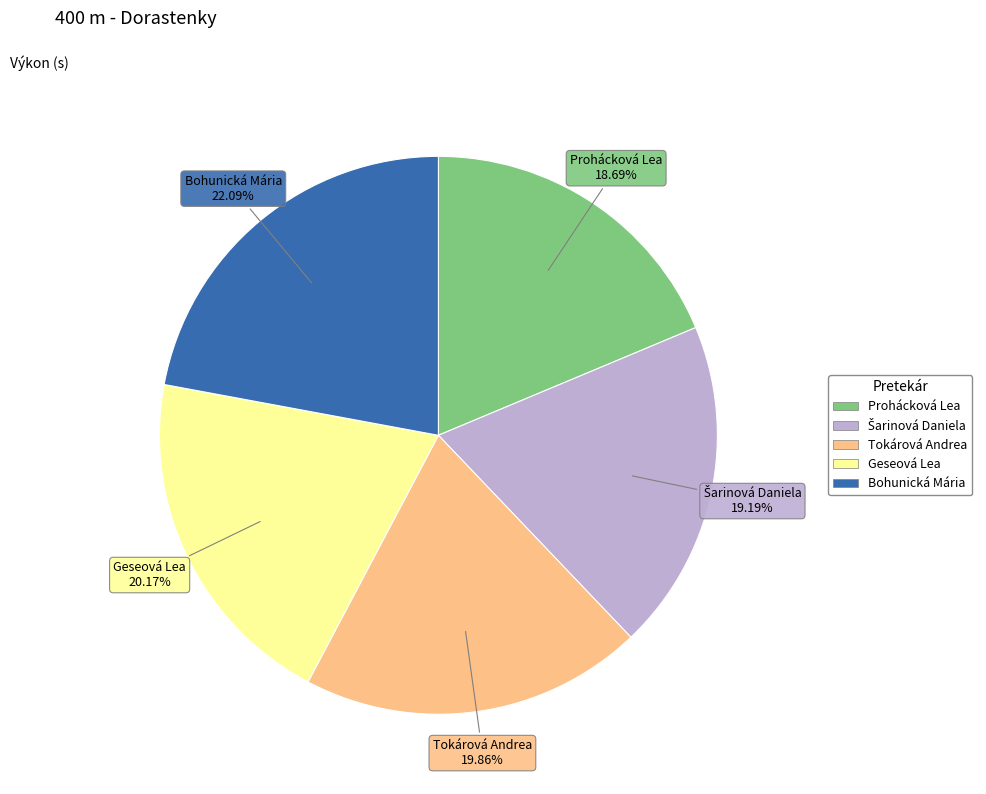

To the nearest percent, what is the difference between the Tokárová Andrea and Bohunická Mária slice percentages?

2%